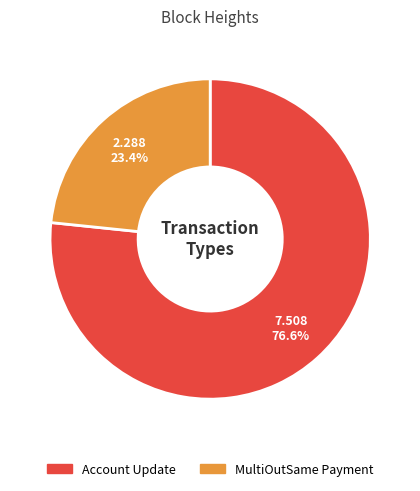

Count the number of slices in the pie.

2